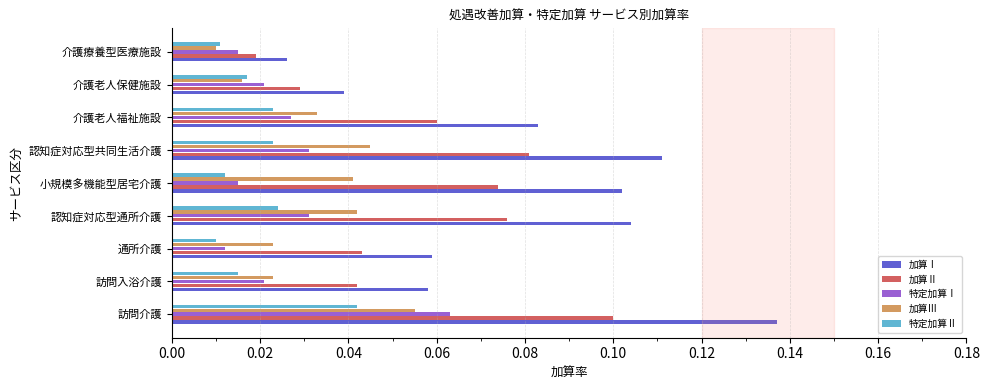

Which category has the highest value in the 特定加算Ⅱ series?

訪問介護